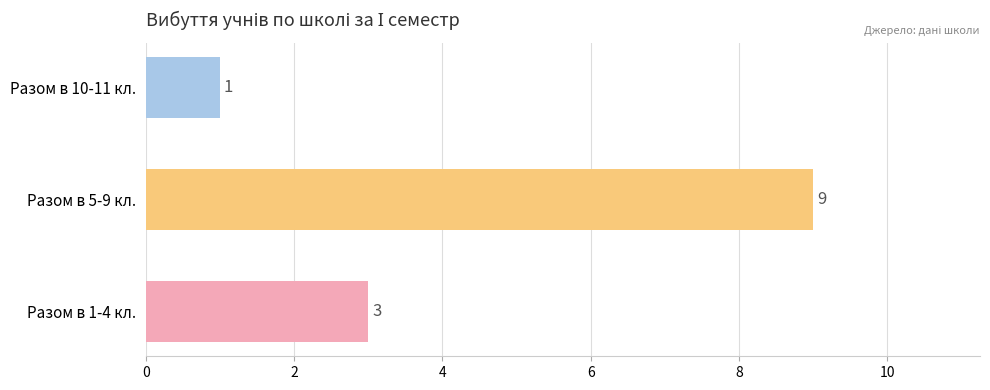

Are the bars grouped side by side (vs. stacked)?

No